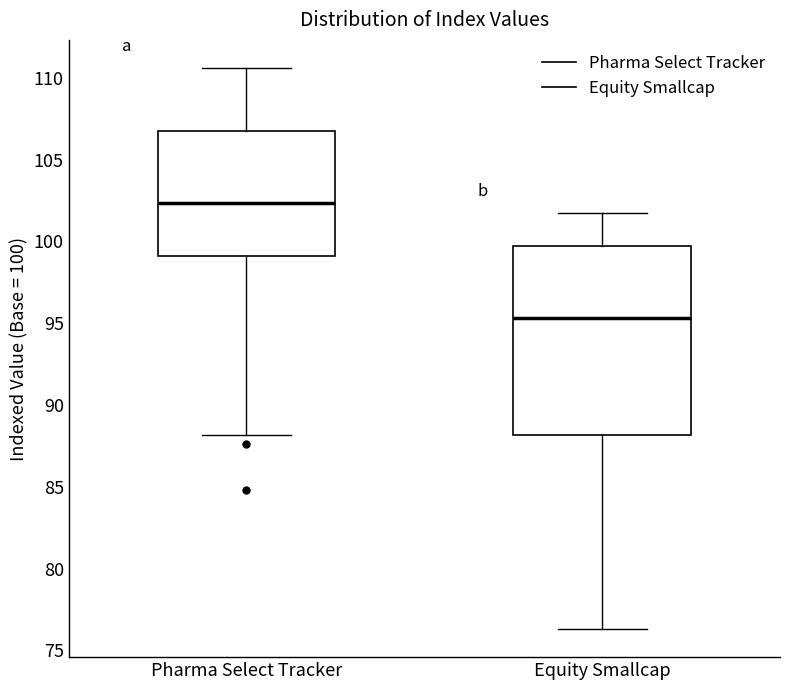

Which box's median line is the highest?

Pharma Select Tracker